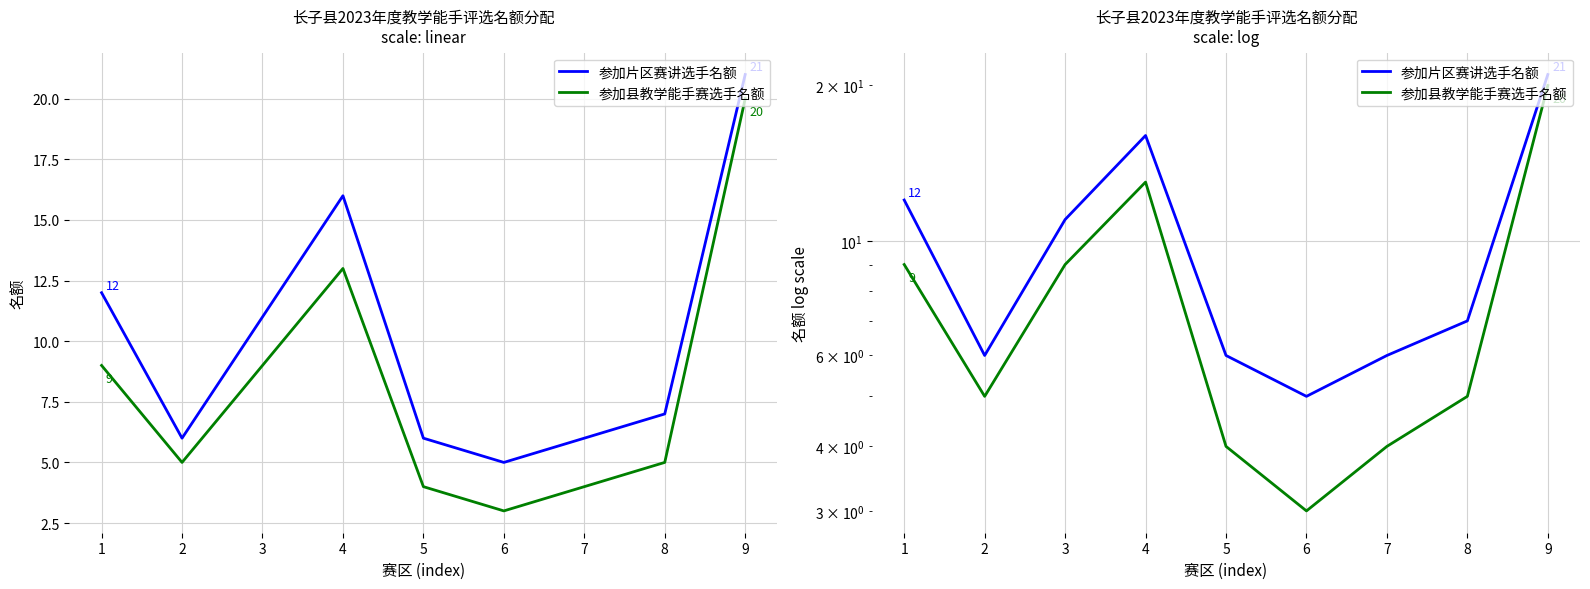

Which series has the largest total across all categories?

参加片区赛讲选手名额